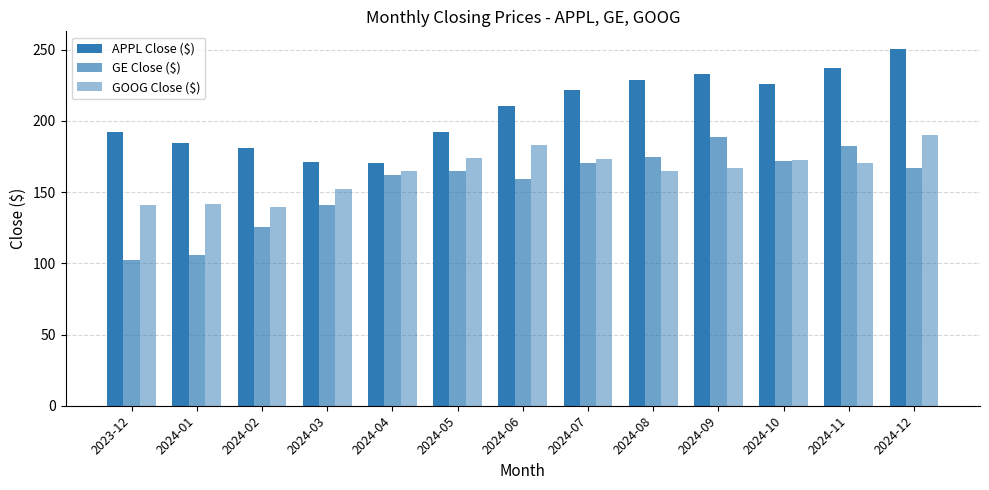

Reading right to left, extract all data points from this chart.

APPL Close ($): 250.4	237.3	225.9	233.0	229.0	222.1	210.6	192.2	170.3	171.5	180.8	184.4	192.5
GE Close ($): 166.8	182.2	171.8	188.6	174.6	170.2	159.0	165.1	161.8	140.7	125.7	106.1	102.3
GOOG Close ($): 190.4	170.5	172.7	167.2	165.1	173.2	183.4	174.0	164.6	152.3	139.8	141.8	140.9